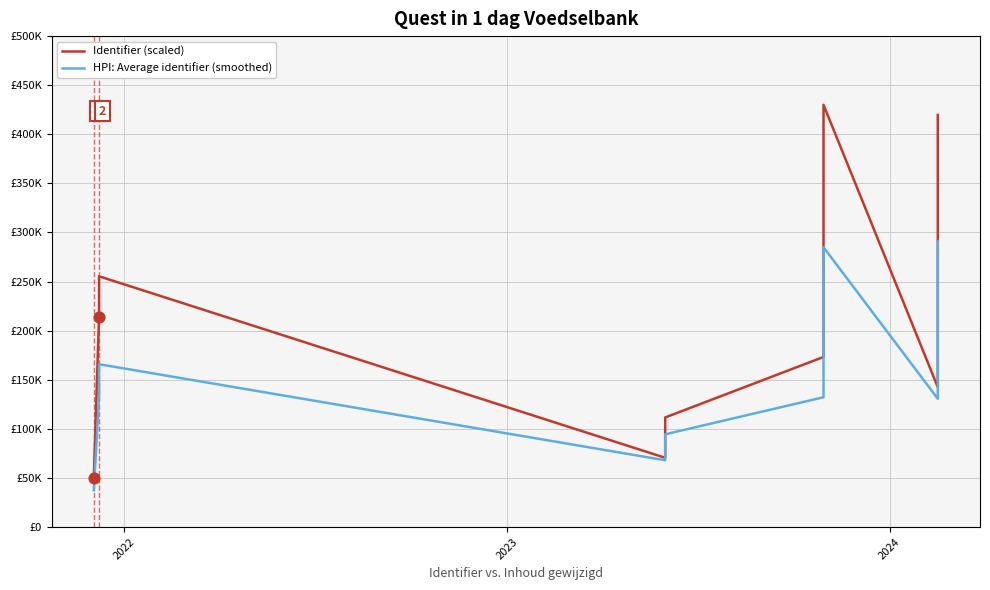

What are all the series names shown in the legend?

Identifier (scaled), HPI: Average identifier (smoothed)